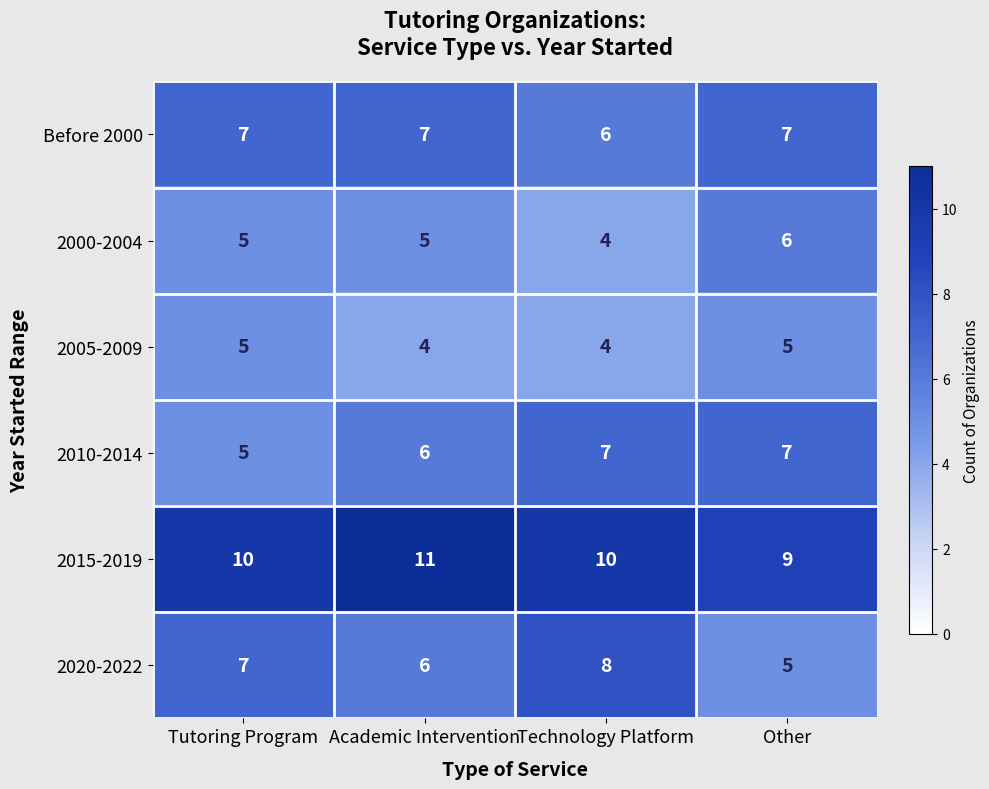

What value does the 2010-2014 series have at Tutoring Program?

5